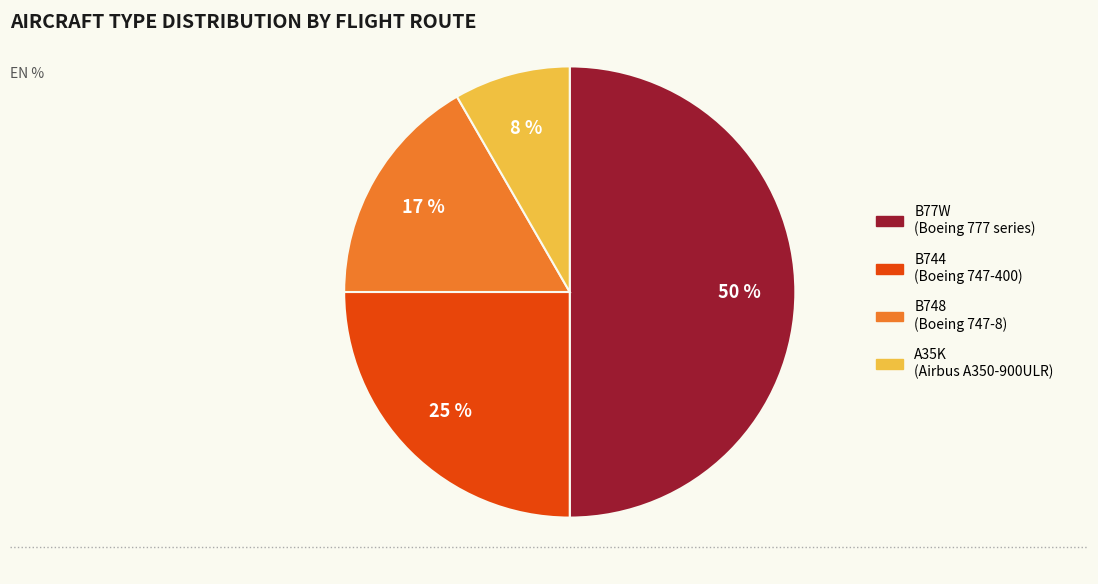

To the nearest percent, what is the difference between the largest and smallest slice percentages?

42%